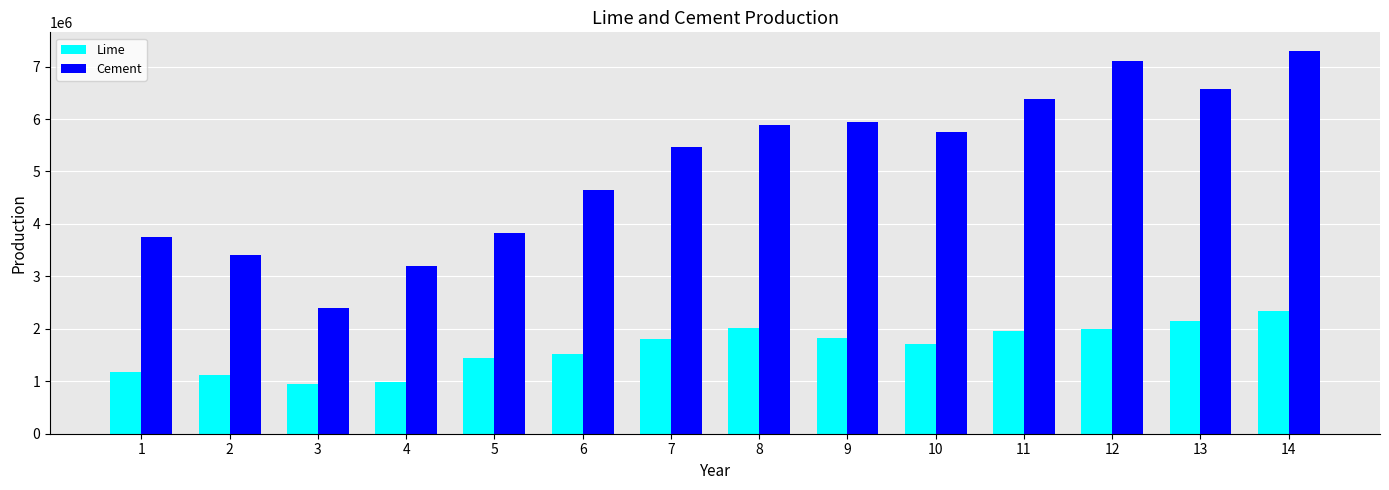

Which series has the widest spread of values?

Cement